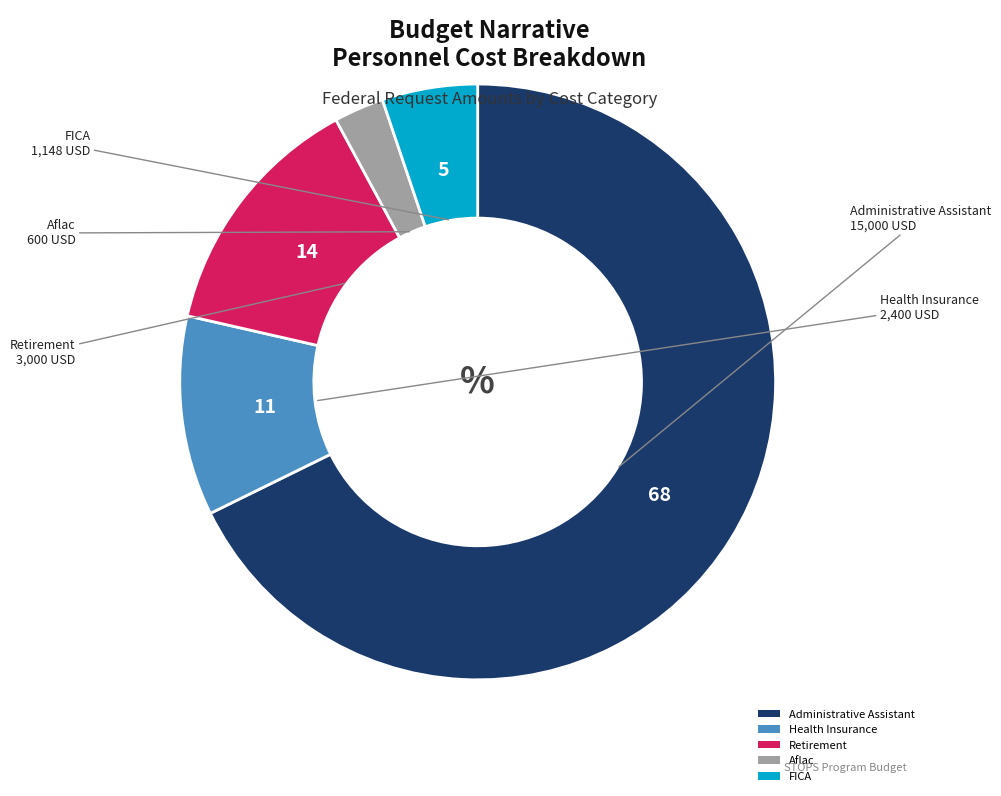

Between Health Insurance and FICA, which is larger?

Health Insurance